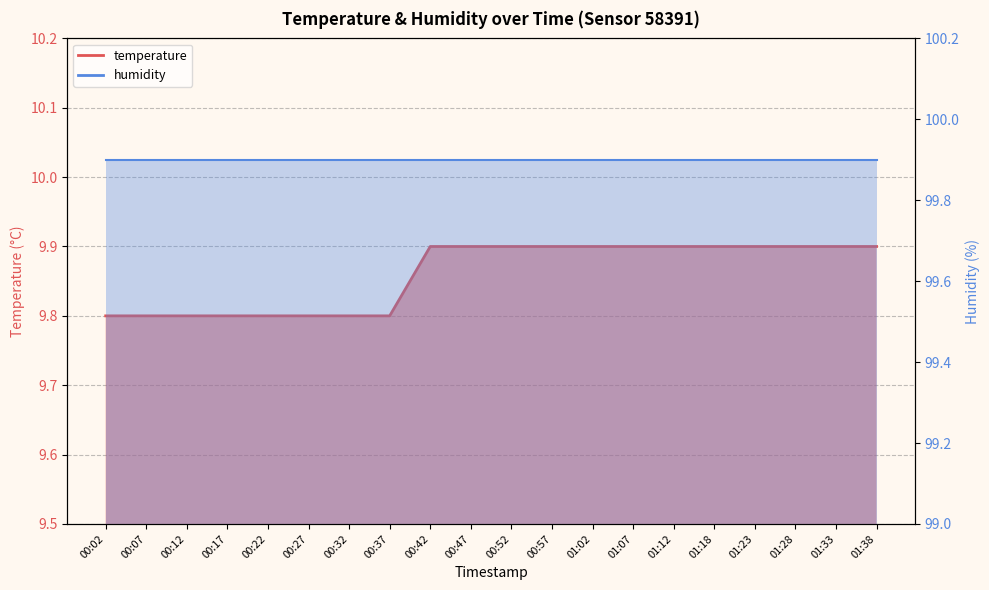

List the labels in order of value, largest first.

00:42, 00:47, 00:52, 00:57, 01:02, 01:07, 01:12, 01:18, 01:23, 01:28, 01:33, 01:38, 00:02, 00:07, 00:12, 00:17, 00:22, 00:27, 00:32, 00:37